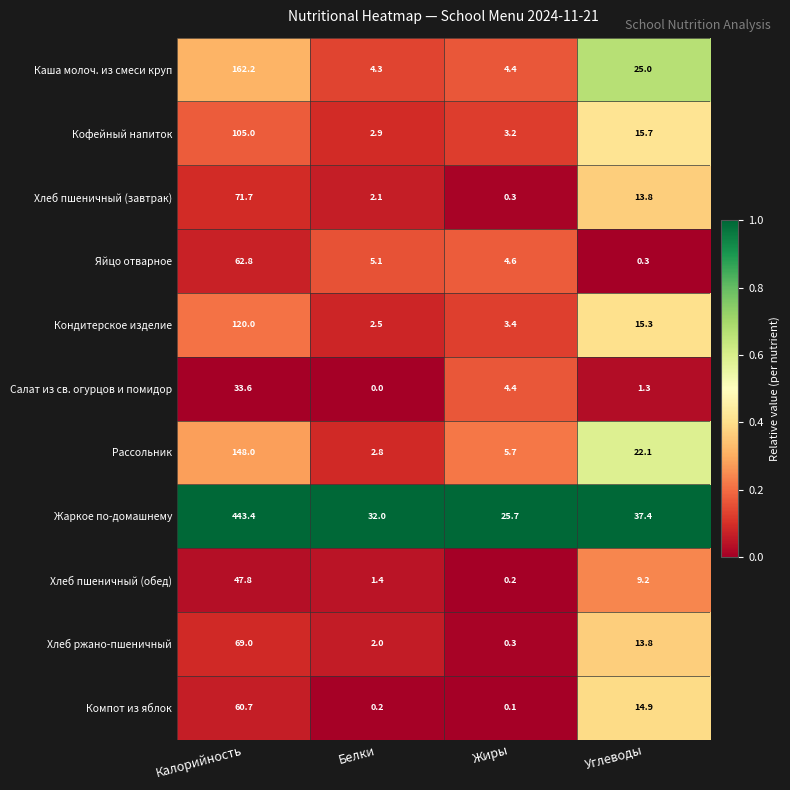

Where is Компот из яблок nearest to the value 30?

Углеводы